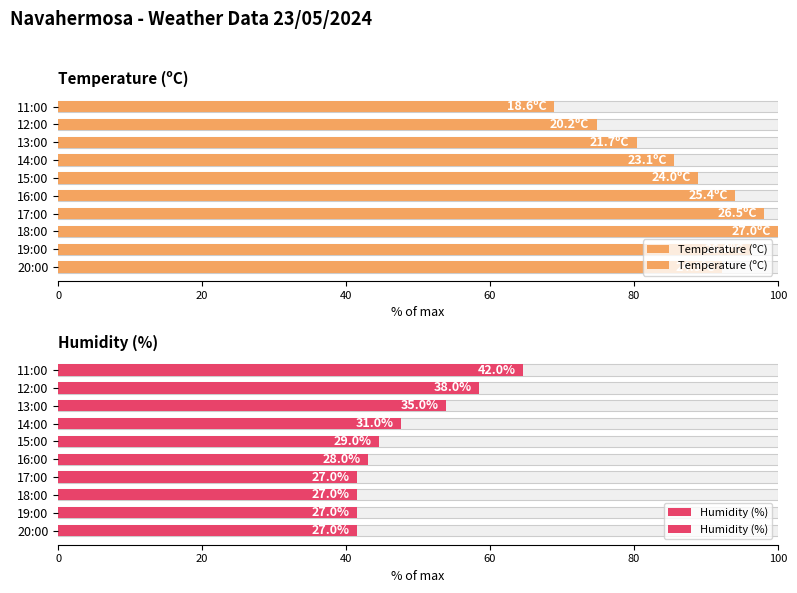

Where is Temperature (ºC) nearest to the value 84?

14:00